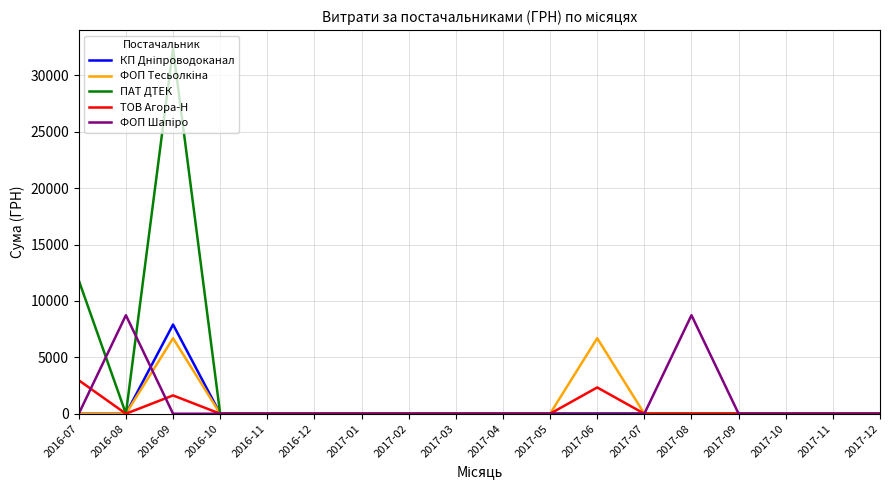

Which category has the highest value in the ПАТ ДТЕК series?

2016-09